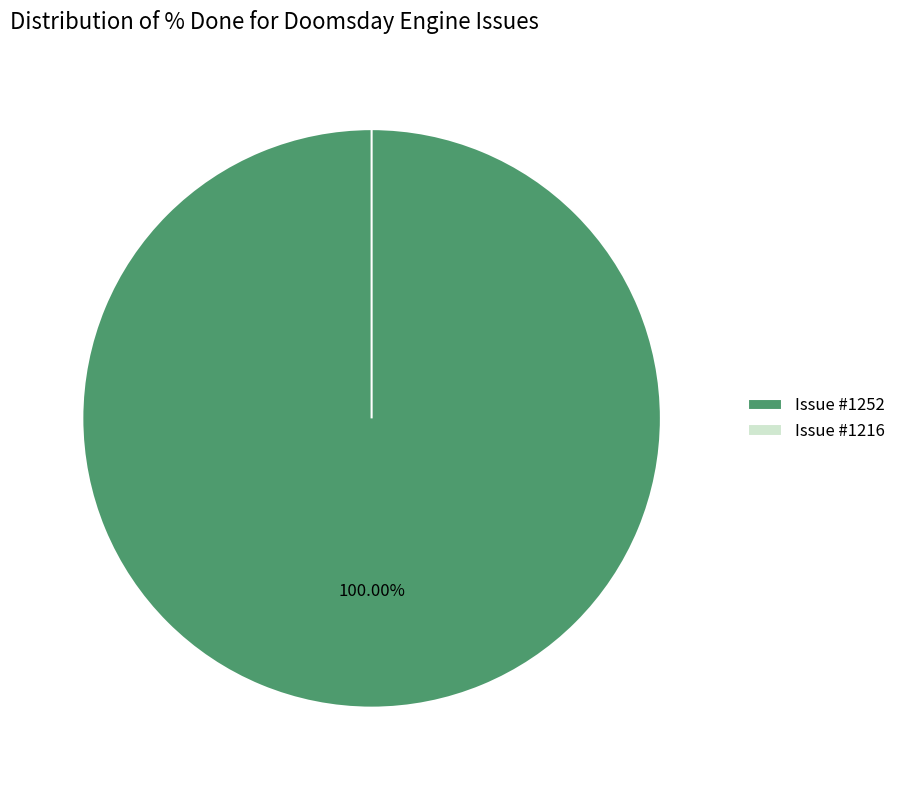

To the nearest percent, what is the average slice percentage?

50%